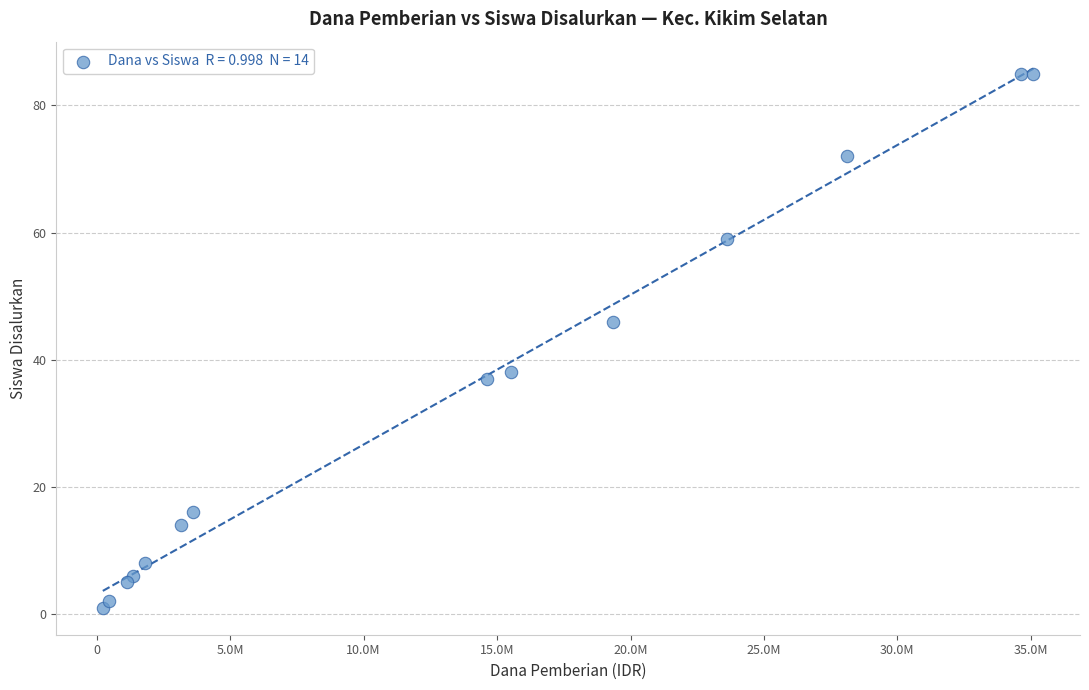

What Y value in the scatter plot is closest to 43?

46